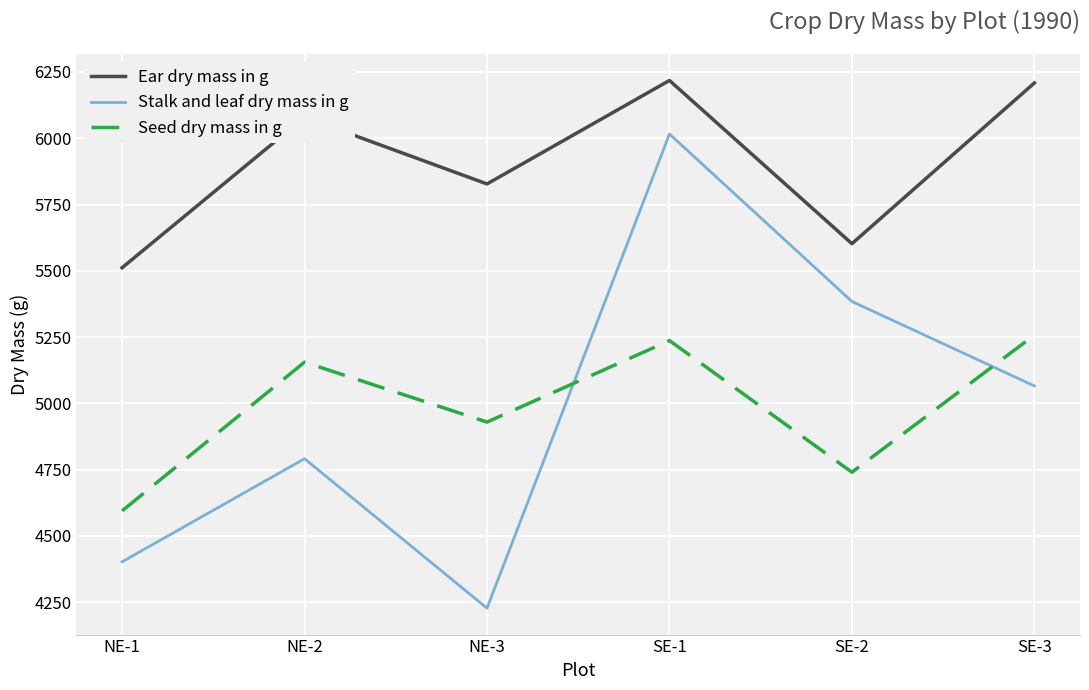

What is the sum of all Stalk and leaf dry mass in g values?

29886.6